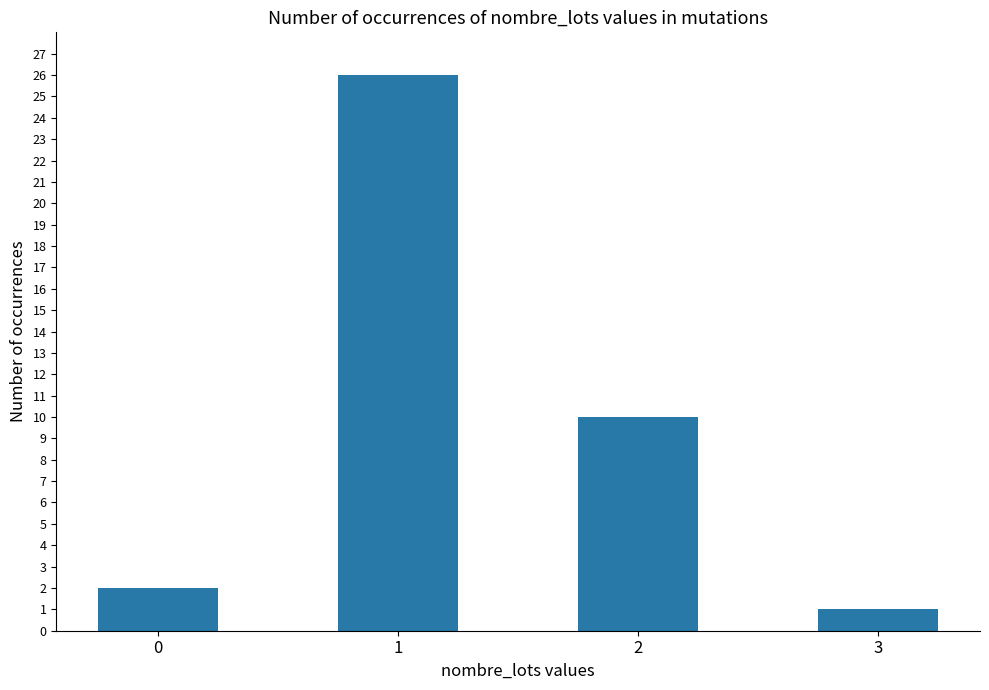

Reading left to right, what are all the values shown in this chart?

2	26	10	1